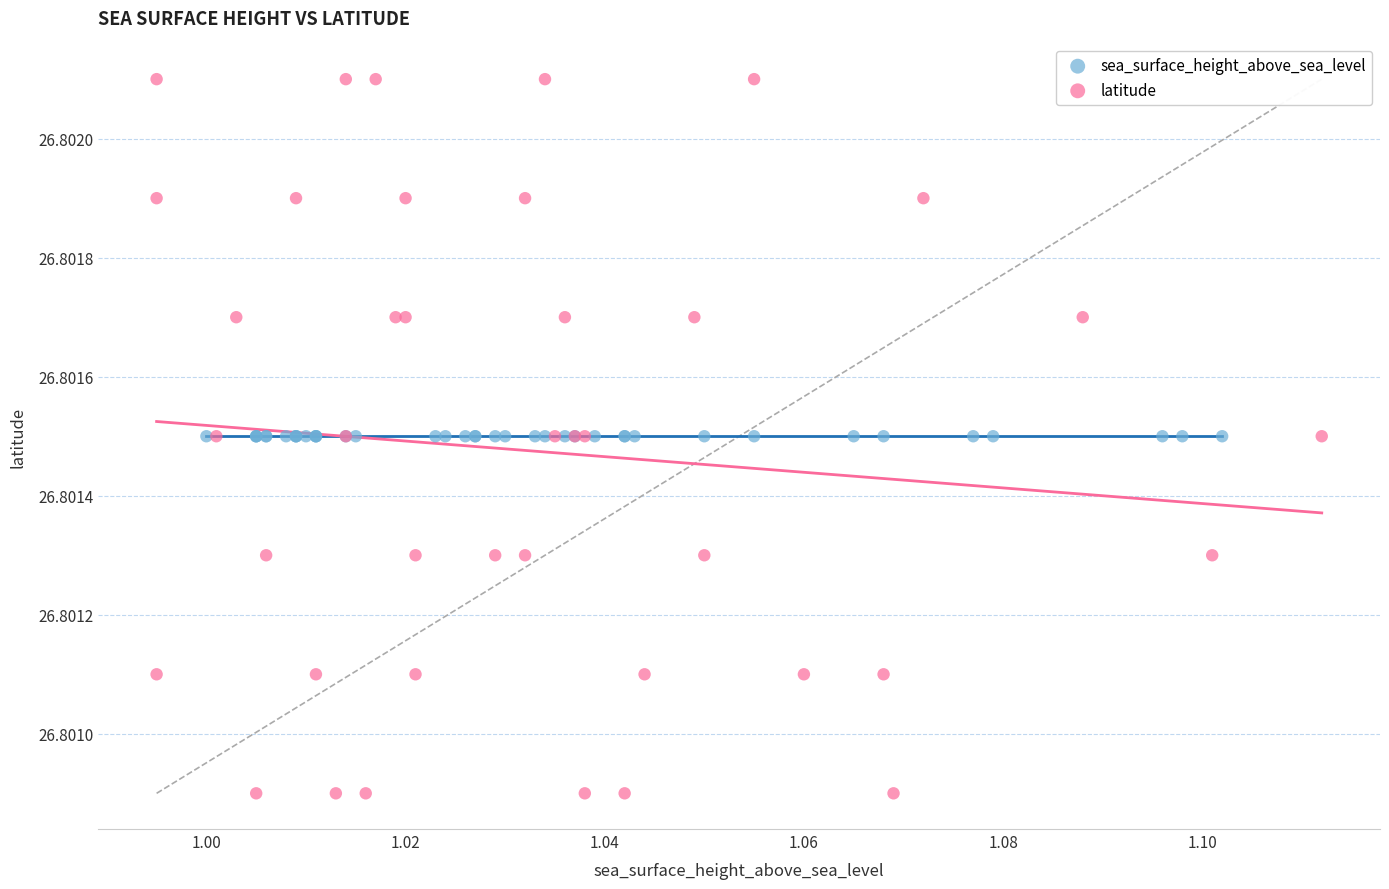

Which series contains the highest Y value?

latitude